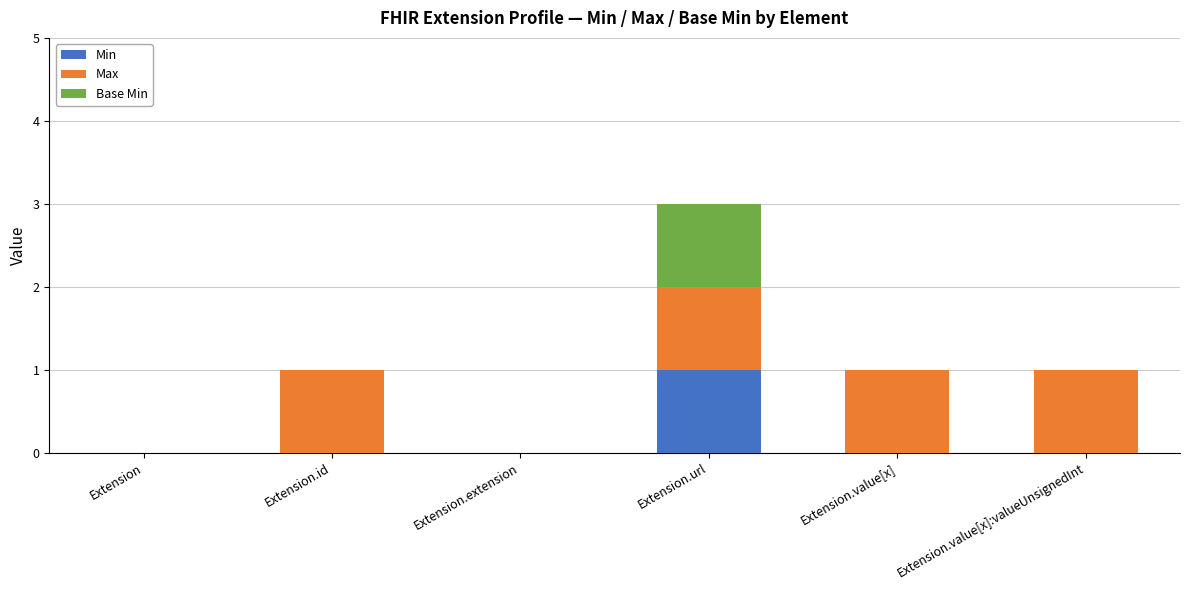

What are all the series names shown in the legend?

Min, Max, Base Min